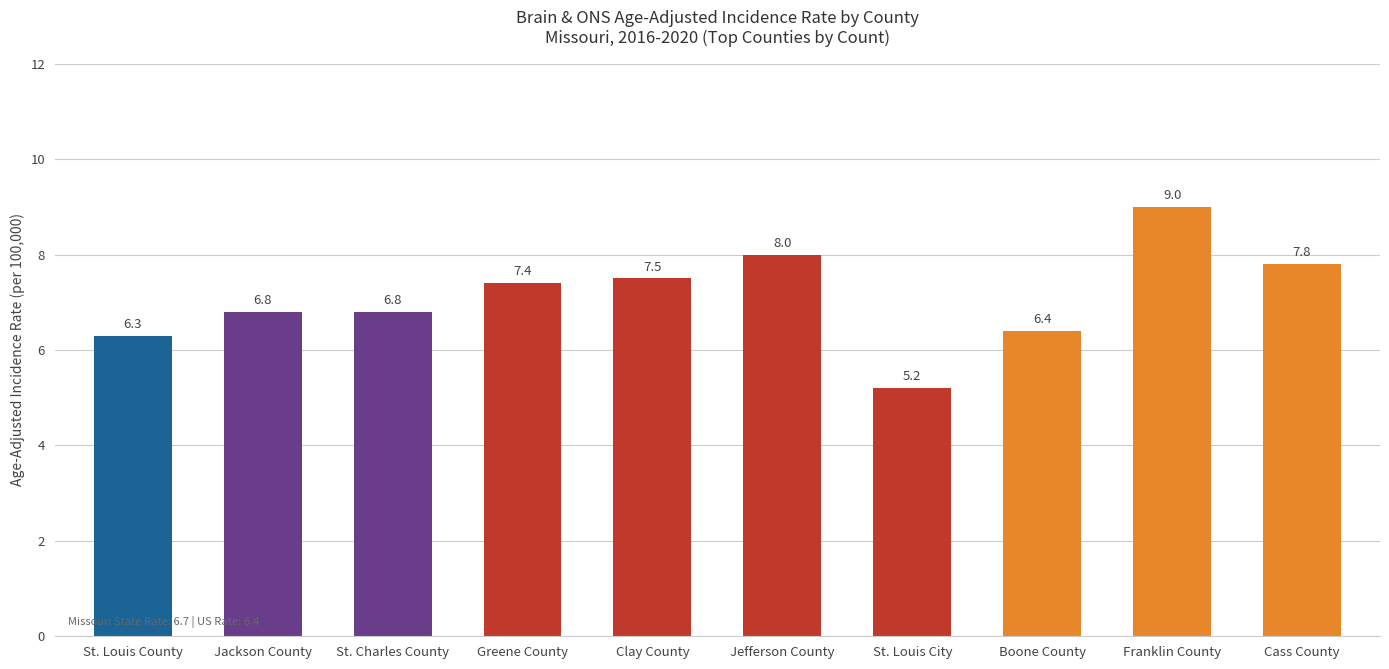

At which category does the chart reach its peak across all series?

Franklin County